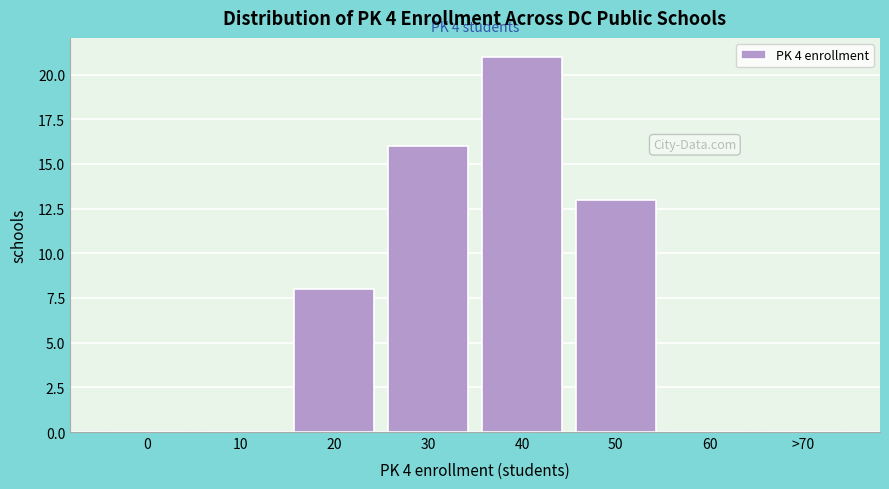

Reading right to left, transcribe all the data shown in this chart.

>70=0	60=0	50=13	40=21	30=16	20=8	10=0	0=0